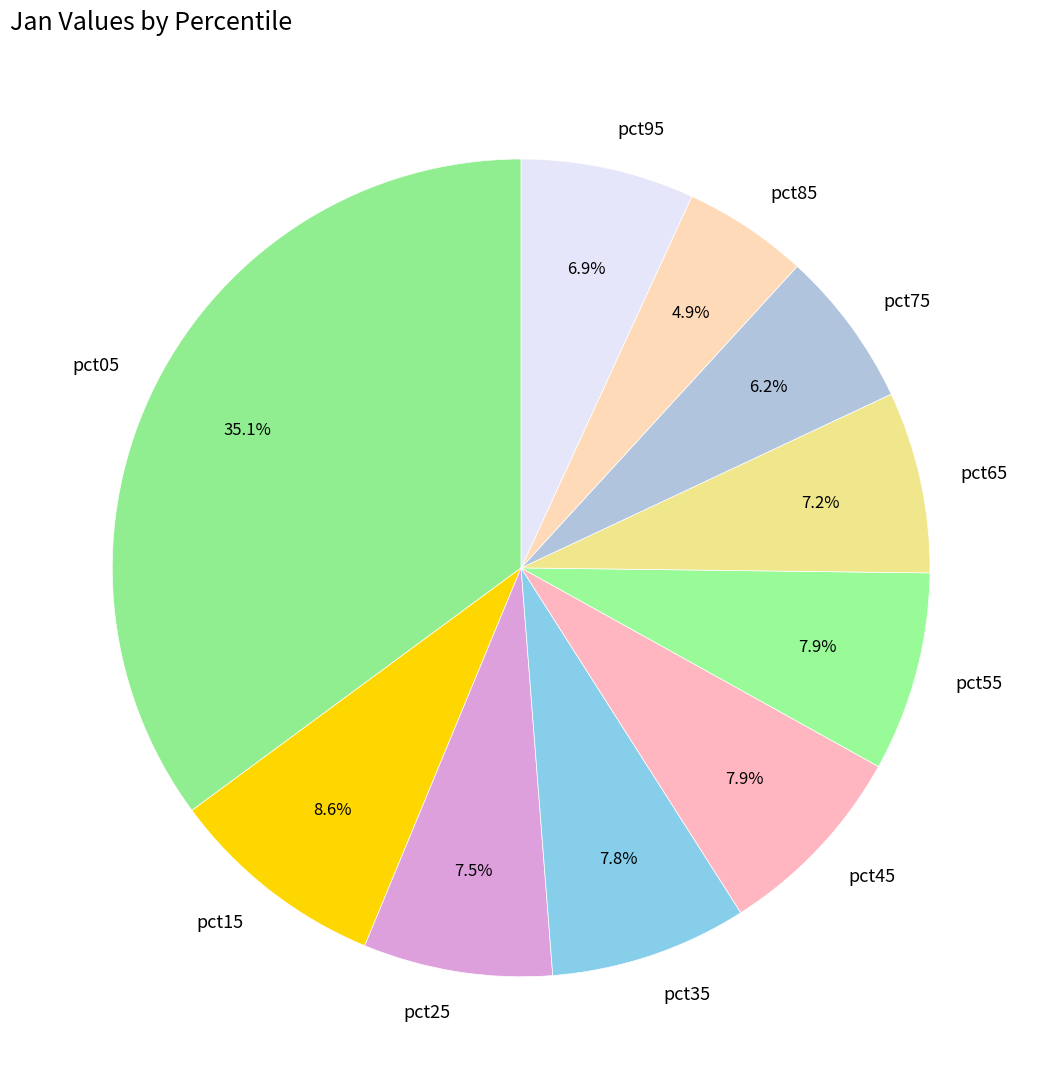

To the nearest percent, what is the difference between the largest and smallest slice percentages?

30%